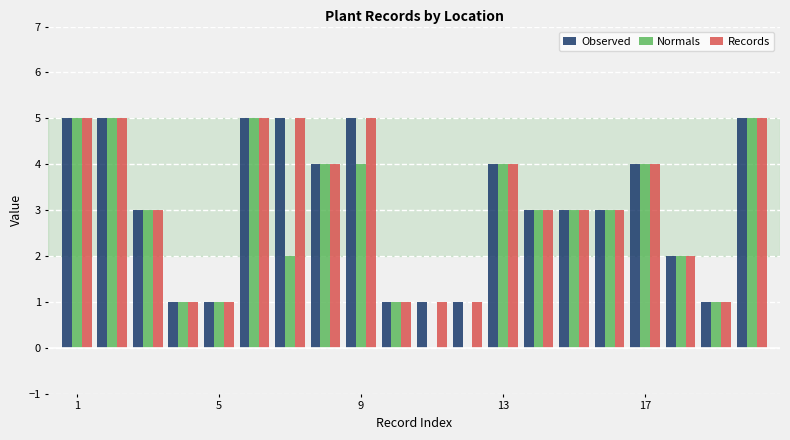

Count the number of data series in this chart.

3